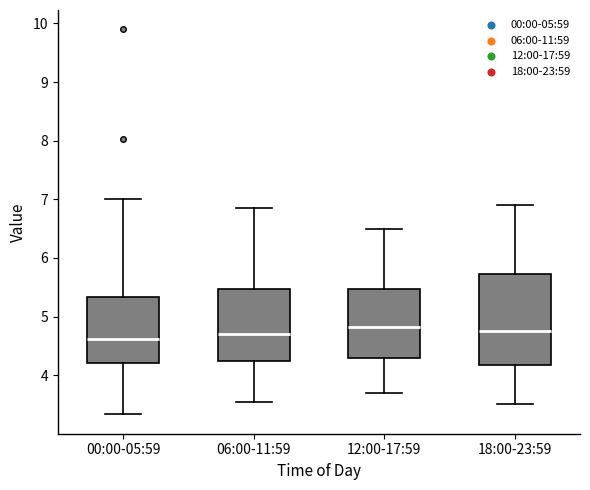

Where is the upper edge of the box for 06:00-11:59 on the y-axis? The values are not printed on the chart, so give them approximately, as read against the axis.

5.5